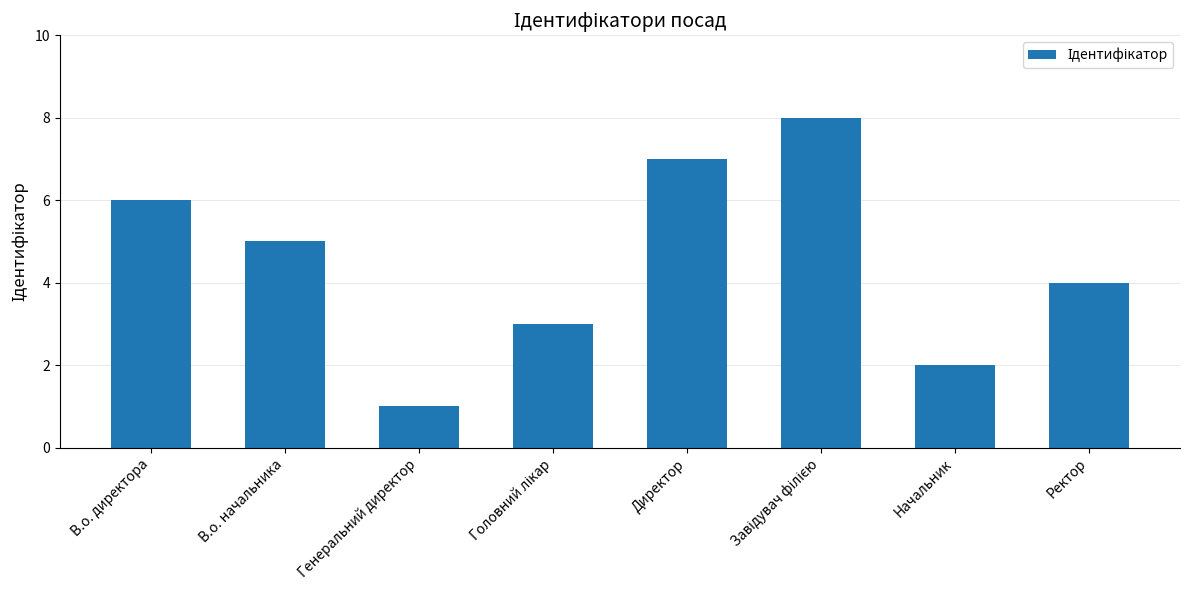

Approximately how many times larger is the value at В.о. директора compared to Ректор?

1.5